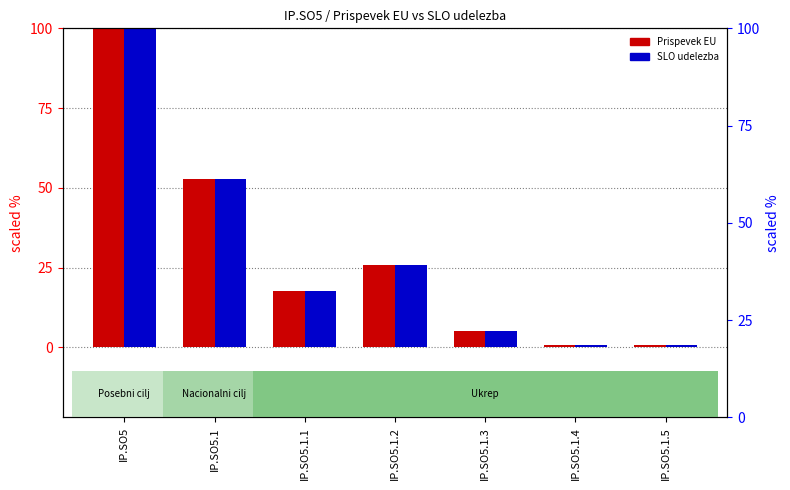

What is the label of the 5th bar from the right?

IP.SO5.1.1